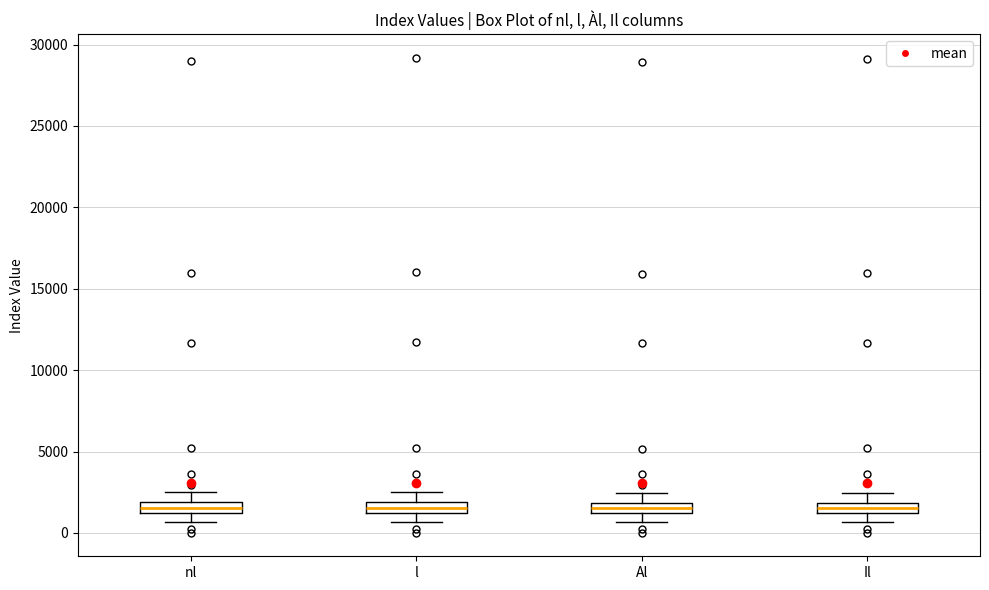

Where does the median line of the box for nl sit on the y-axis? The values are not printed on the chart, so give them approximately, as read against the axis.

1500